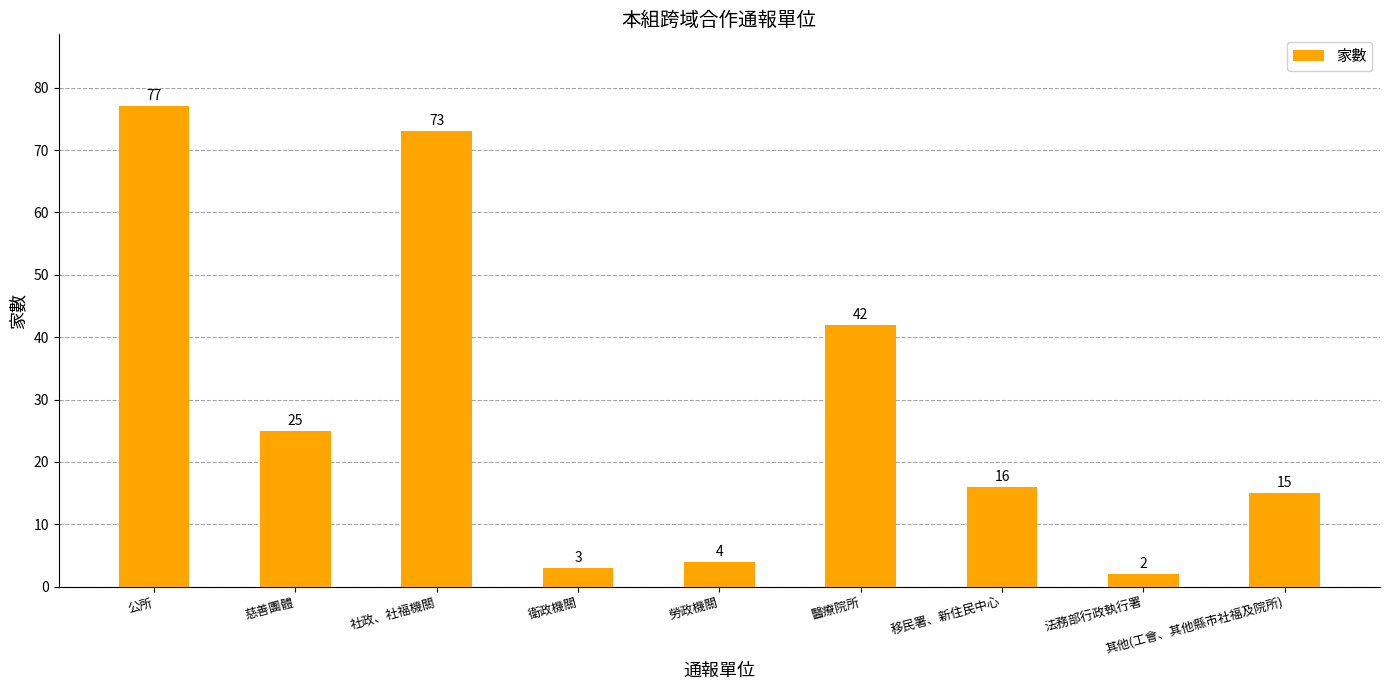

Where is the data nearest to the value 39?

醫療院所